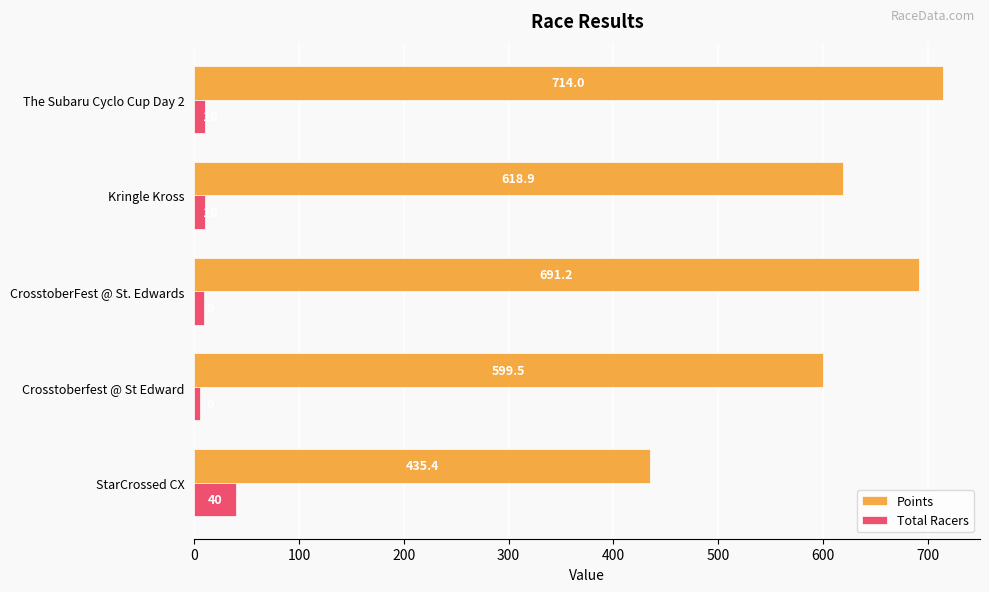

What are all the series names shown in the legend?

Points, Total Racers